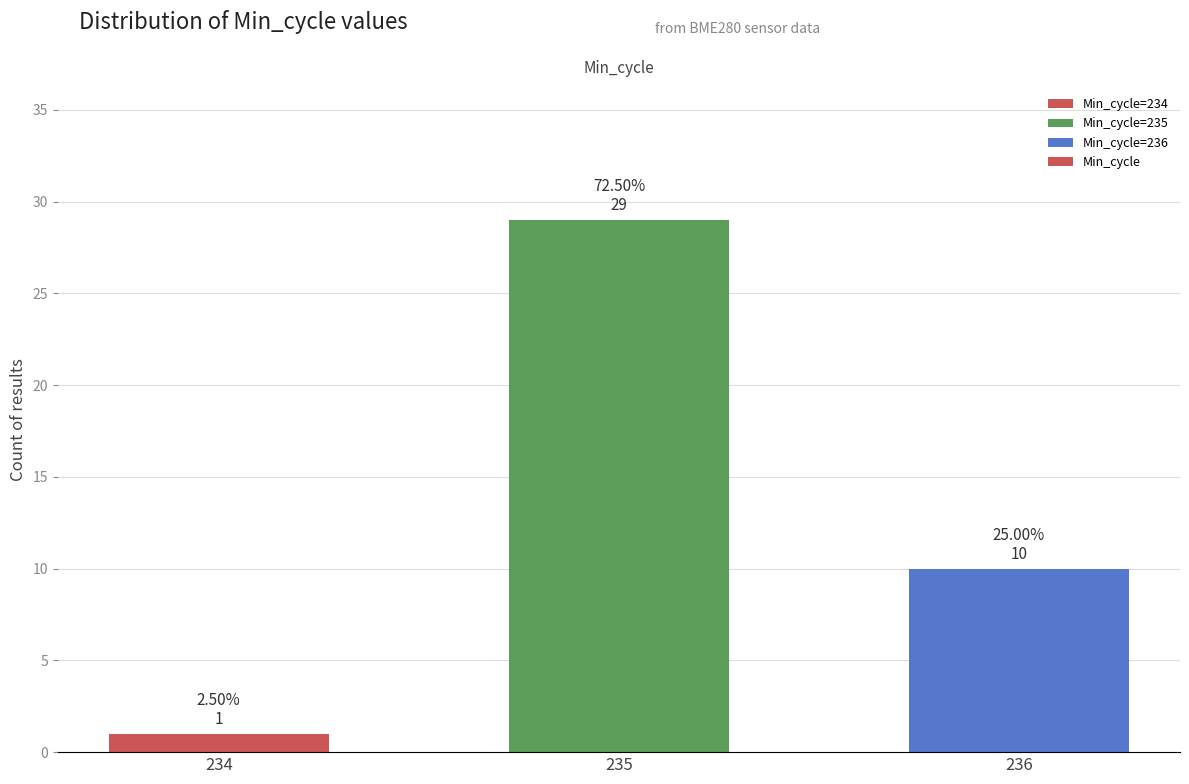

The chart shows a value of 3 at 236. True or false?

False